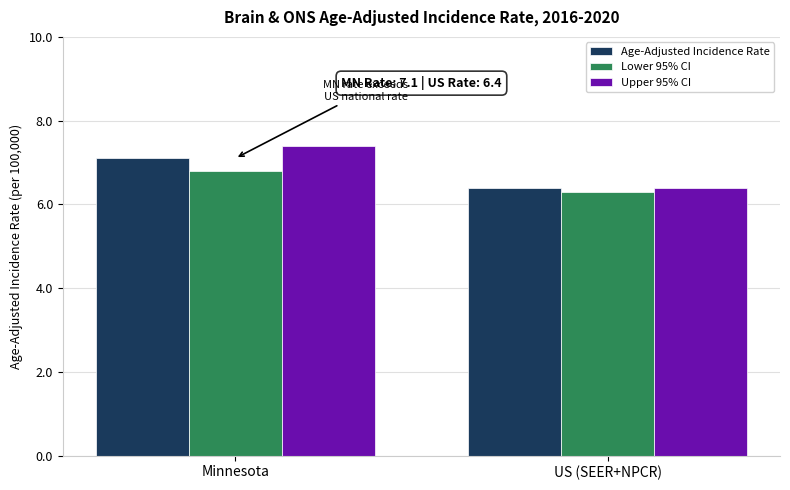

What is the label of the 1st bar from the left?

Minnesota